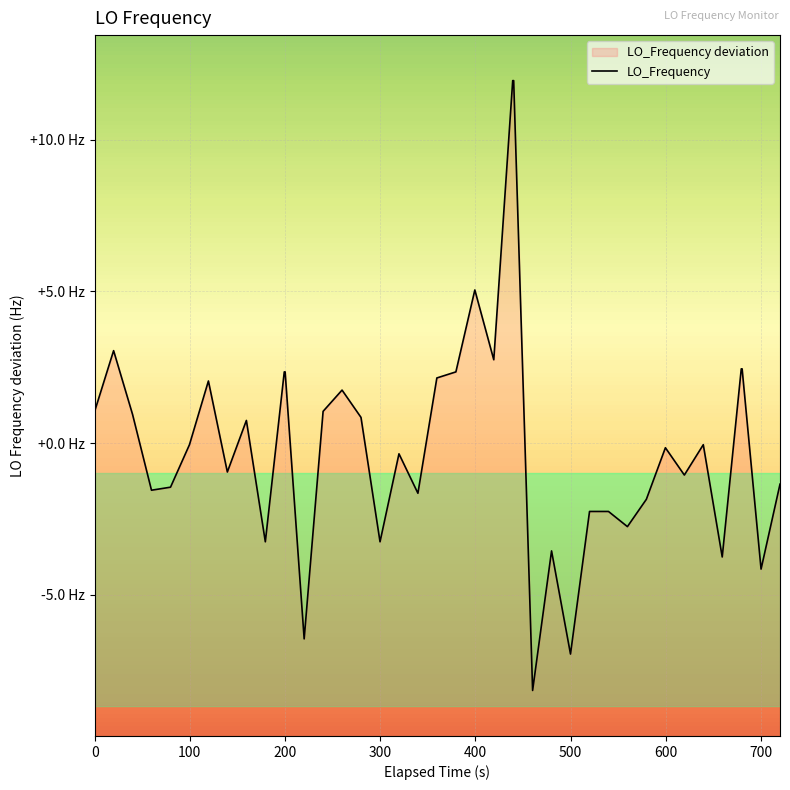

How many values exceed 0?

18